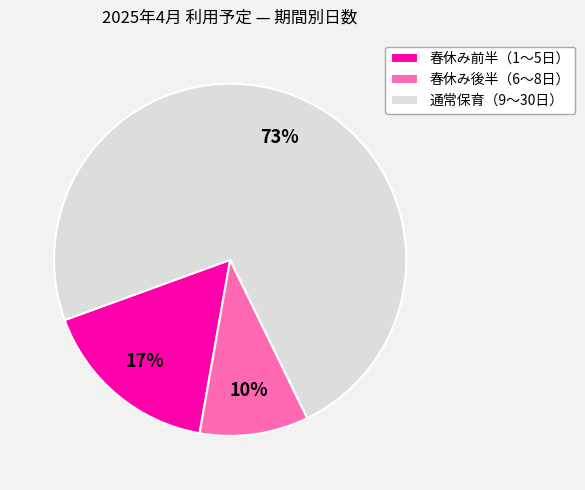

How many segments does this pie chart have?

3